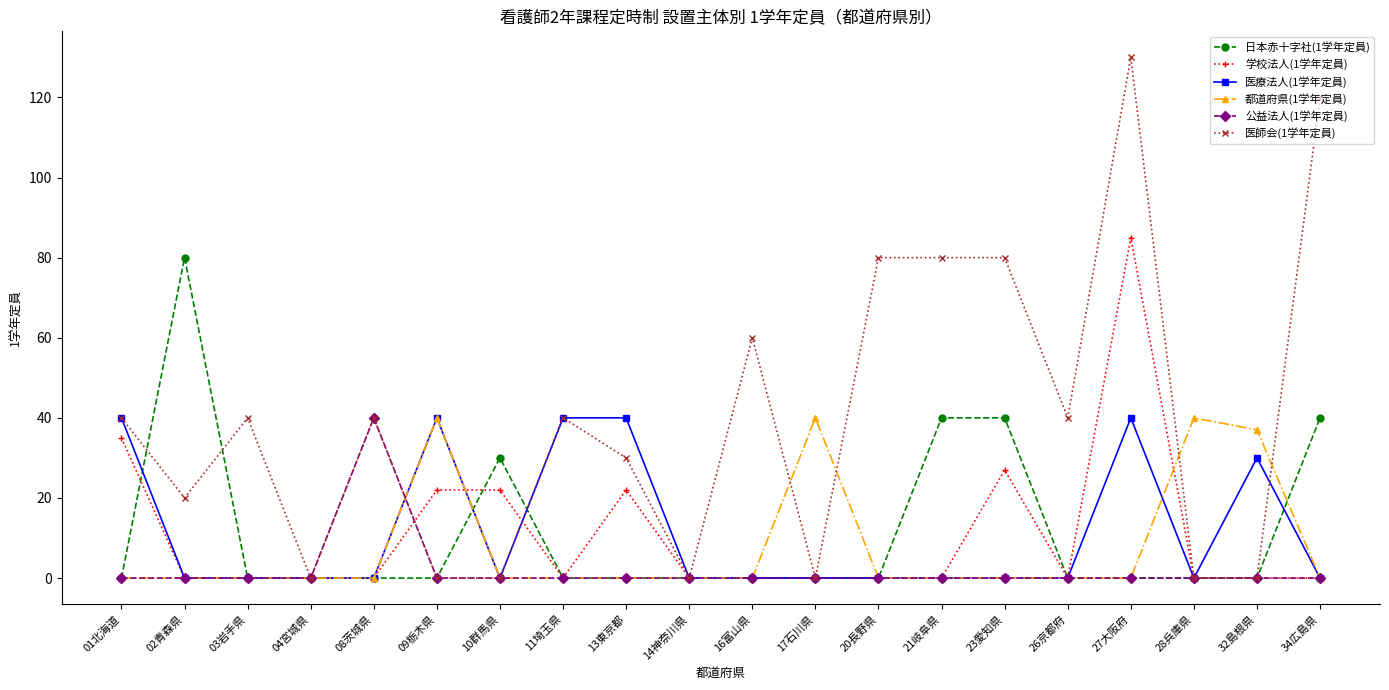

How many series are shown in this chart?

6